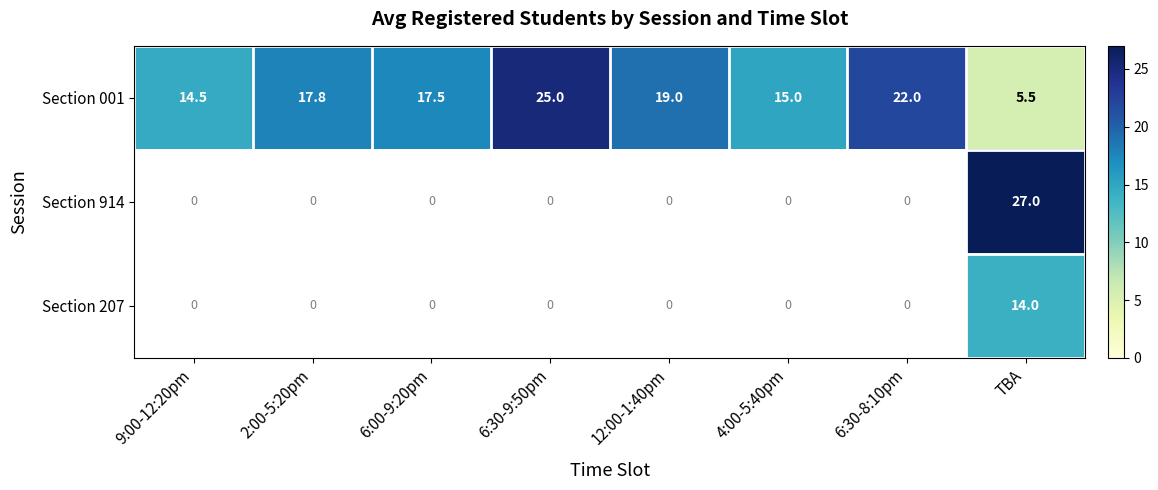

At which label does Section 001 reach its peak?

6:30-9:50pm